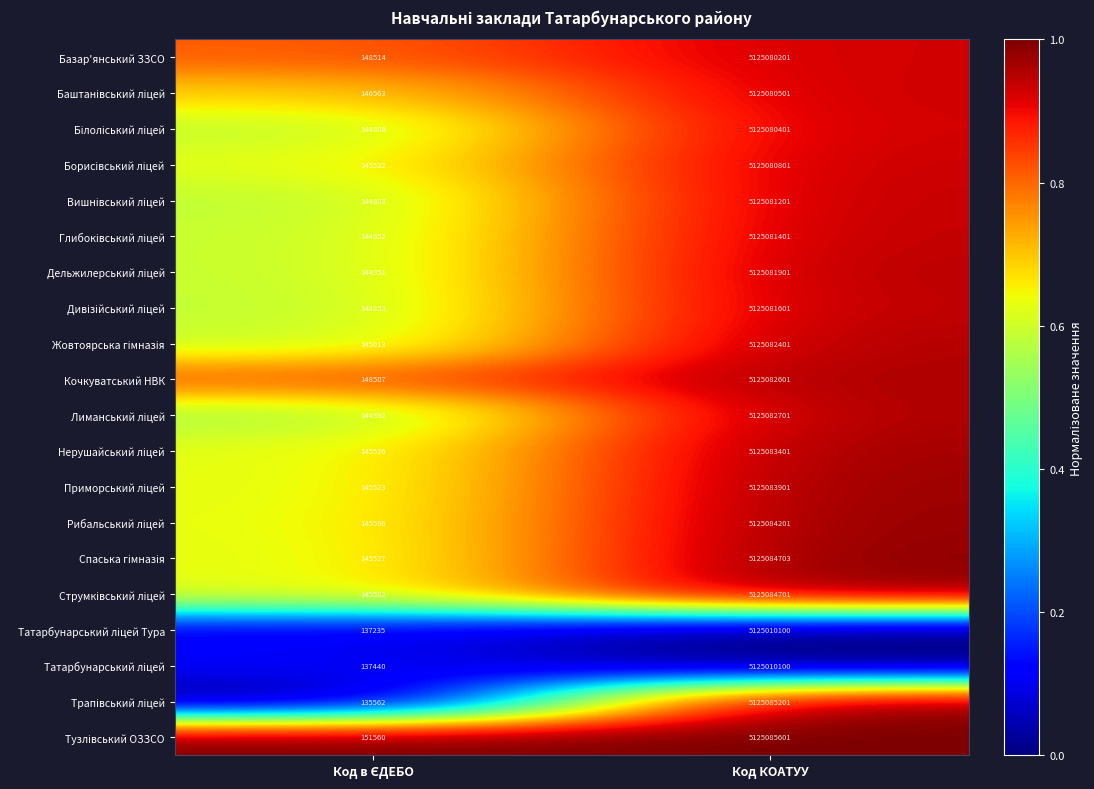

At which category is the sum across all series the highest?

Код КОАТУУ